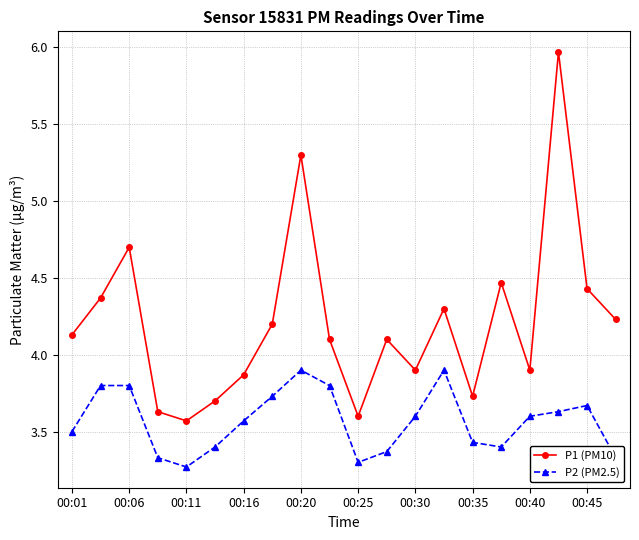

What is the value of the P1 (PM10) point at the 3rd from the left?

4.7